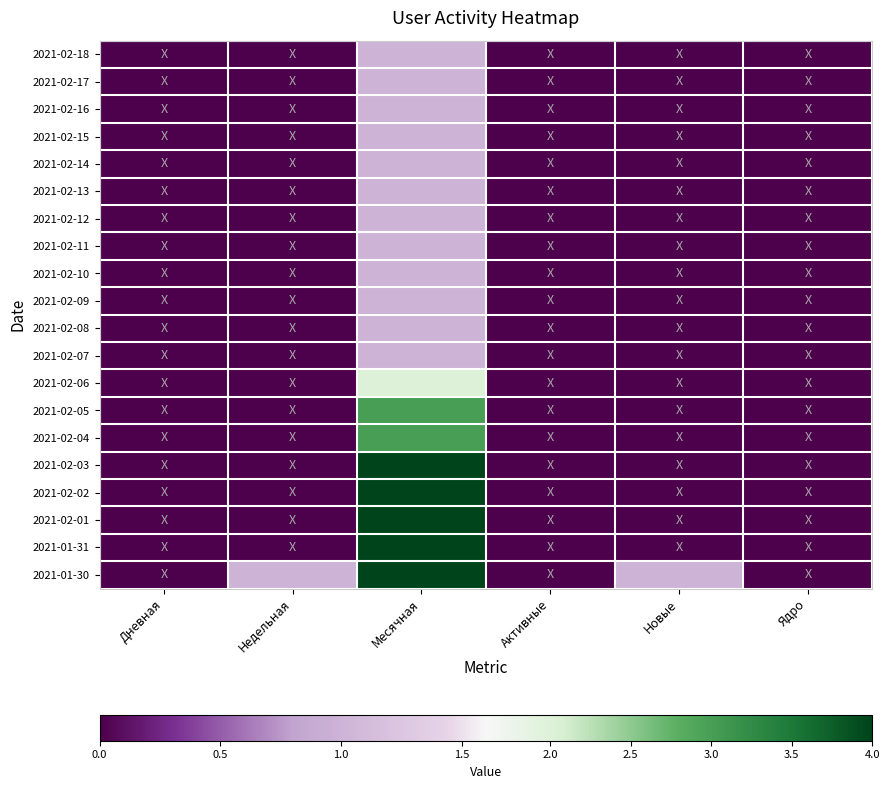

Reading left to right, extract all data points from this chart.

2021-02-18: Дневная=0	Недельная=0	Месячная=1	Активные=0	Новые=0	Ядро=0
2021-02-17: Дневная=0	Недельная=0	Месячная=1	Активные=0	Новые=0	Ядро=0
2021-02-16: Дневная=0	Недельная=0	Месячная=1	Активные=0	Новые=0	Ядро=0
2021-02-15: Дневная=0	Недельная=0	Месячная=1	Активные=0	Новые=0	Ядро=0
2021-02-14: Дневная=0	Недельная=0	Месячная=1	Активные=0	Новые=0	Ядро=0
2021-02-13: Дневная=0	Недельная=0	Месячная=1	Активные=0	Новые=0	Ядро=0
2021-02-12: Дневная=0	Недельная=0	Месячная=1	Активные=0	Новые=0	Ядро=0
2021-02-11: Дневная=0	Недельная=0	Месячная=1	Активные=0	Новые=0	Ядро=0
2021-02-10: Дневная=0	Недельная=0	Месячная=1	Активные=0	Новые=0	Ядро=0
2021-02-09: Дневная=0	Недельная=0	Месячная=1	Активные=0	Новые=0	Ядро=0
2021-02-08: Дневная=0	Недельная=0	Месячная=1	Активные=0	Новые=0	Ядро=0
2021-02-07: Дневная=0	Недельная=0	Месячная=1	Активные=0	Новые=0	Ядро=0
2021-02-06: Дневная=0	Недельная=0	Месячная=2	Активные=0	Новые=0	Ядро=0
2021-02-05: Дневная=0	Недельная=0	Месячная=3	Активные=0	Новые=0	Ядро=0
2021-02-04: Дневная=0	Недельная=0	Месячная=3	Активные=0	Новые=0	Ядро=0
2021-02-03: Дневная=0	Недельная=0	Месячная=4	Активные=0	Новые=0	Ядро=0
2021-02-02: Дневная=0	Недельная=0	Месячная=4	Активные=0	Новые=0	Ядро=0
2021-02-01: Дневная=0	Недельная=0	Месячная=4	Активные=0	Новые=0	Ядро=0
2021-01-31: Дневная=0	Недельная=0	Месячная=4	Активные=0	Новые=0	Ядро=0
2021-01-30: Дневная=0	Недельная=1	Месячная=4	Активные=0	Новые=1	Ядро=0